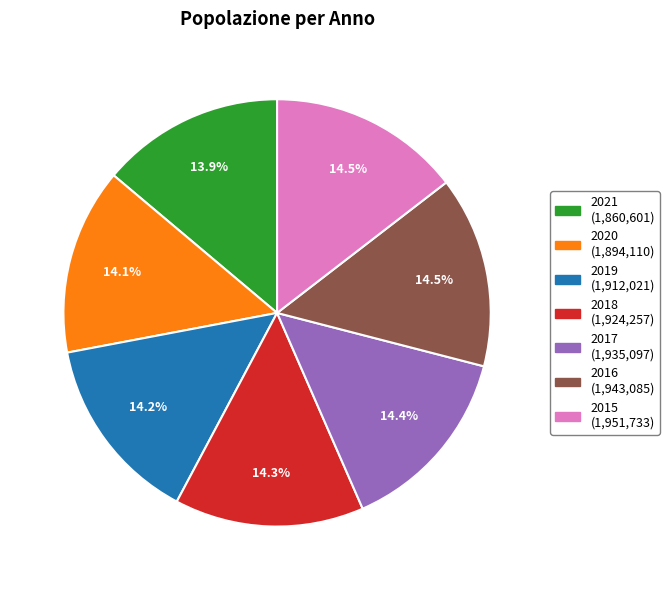

Is there a majority slice in this chart?

No